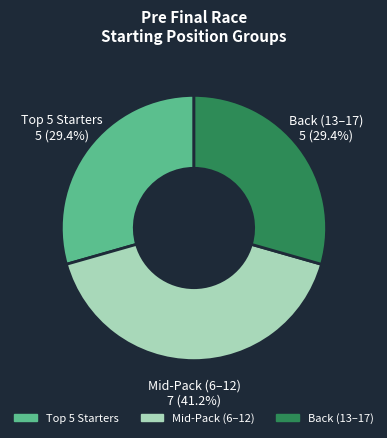

Is there any slice that represents more than half of the pie?

No